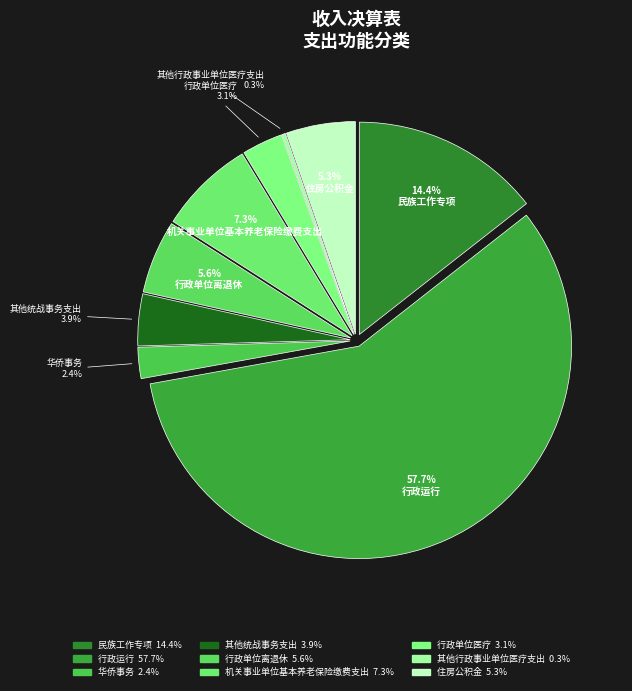

Is 其他统战事务支出 the majority of the pie?

No